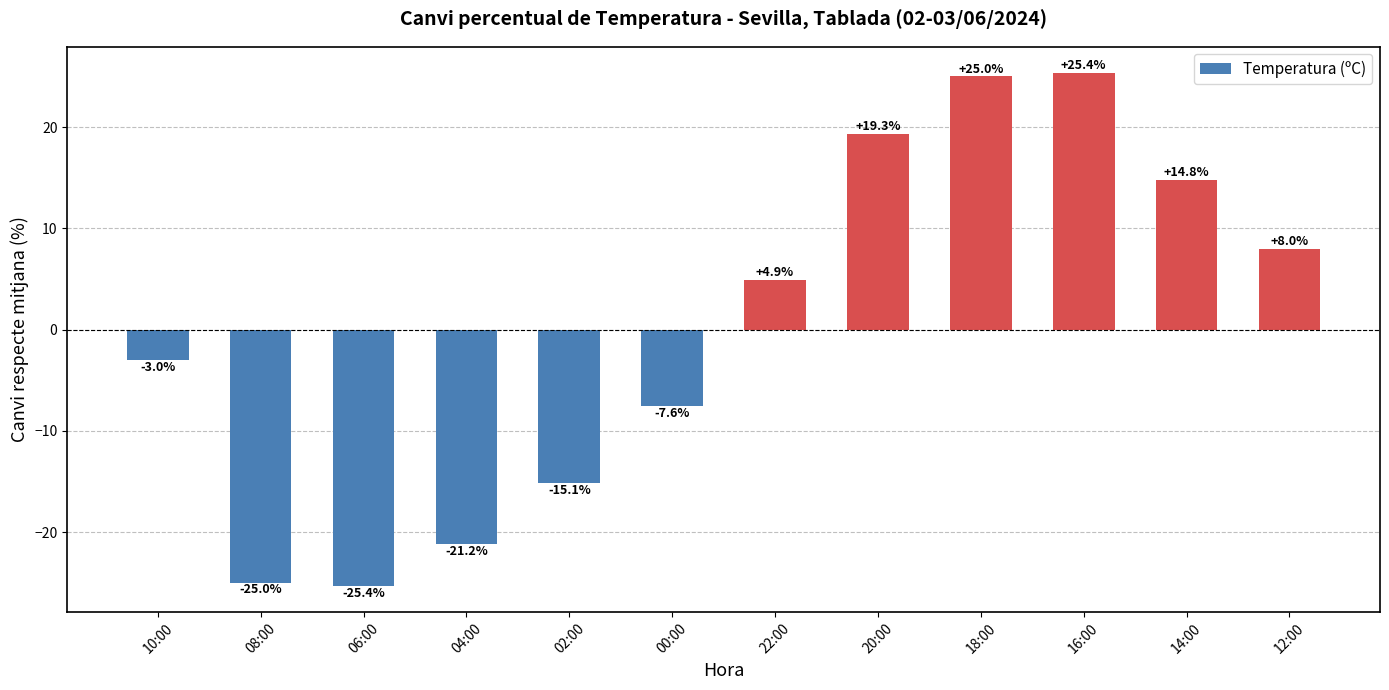

List the labels in order of value, smallest first.

06:00, 08:00, 04:00, 02:00, 00:00, 10:00, 22:00, 12:00, 14:00, 20:00, 18:00, 16:00